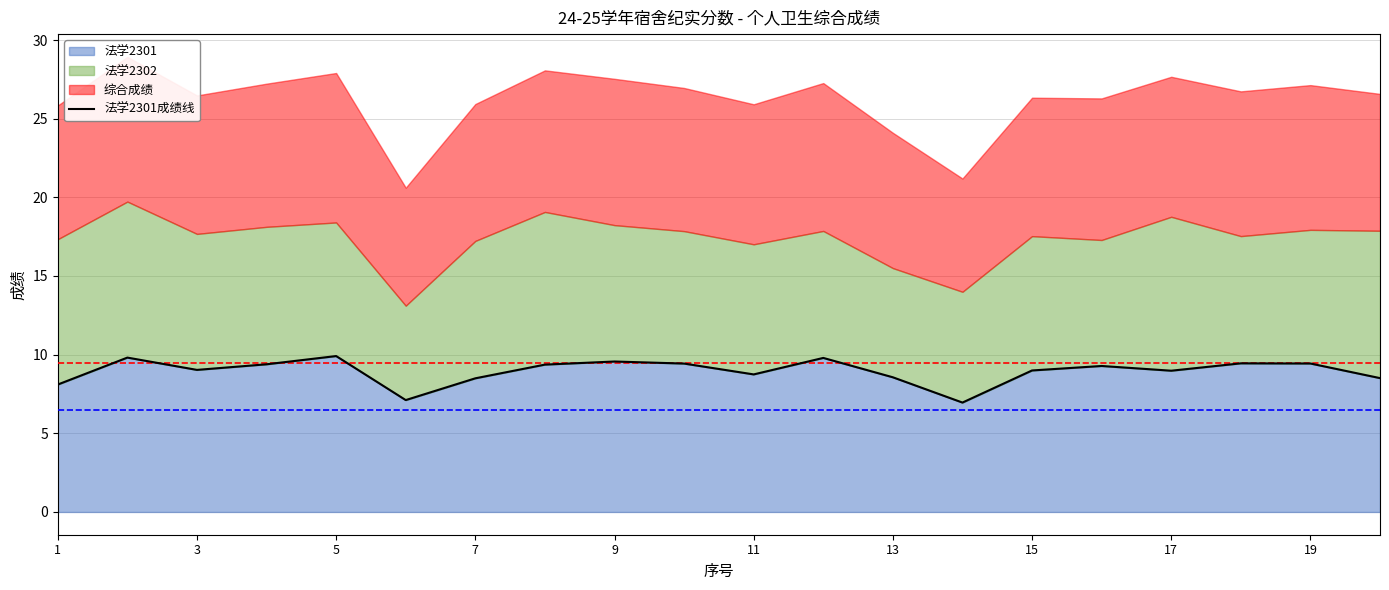

What is the maximum value shown in the chart?

9.9